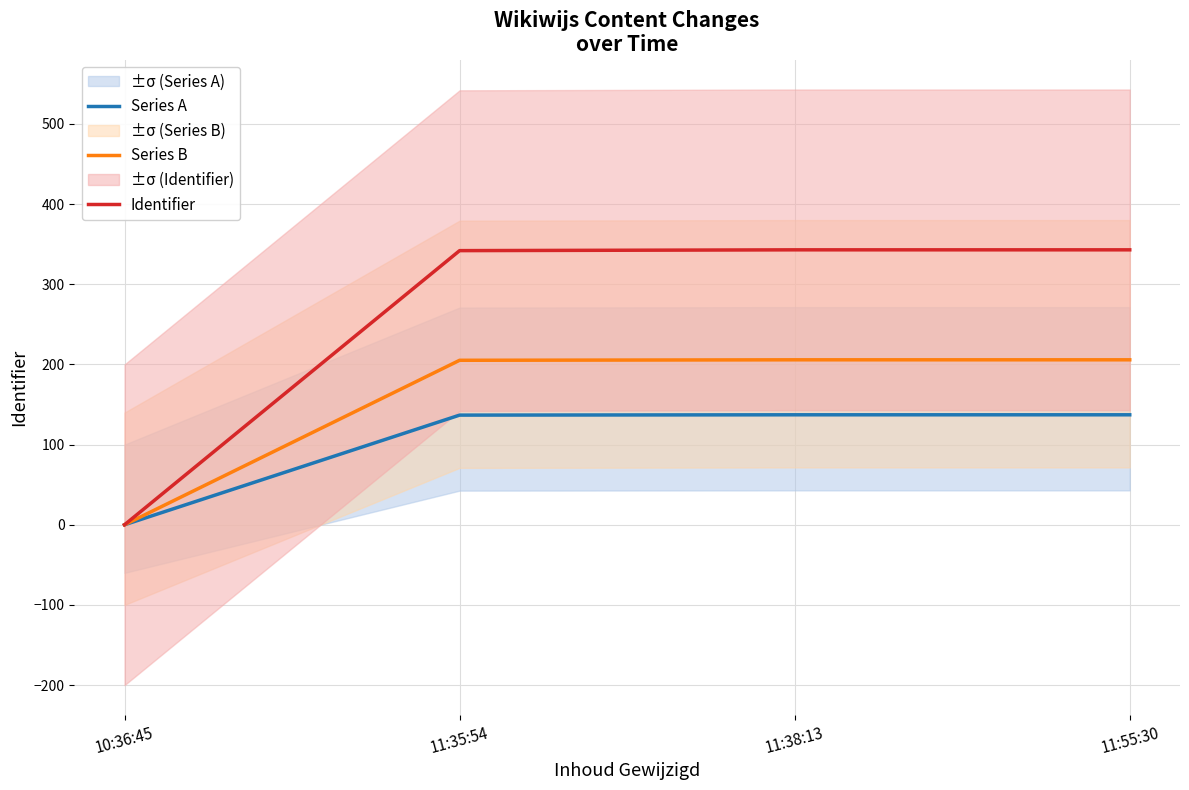

The value of Identifier at 11:35:54 is 342.0. True or false?

True